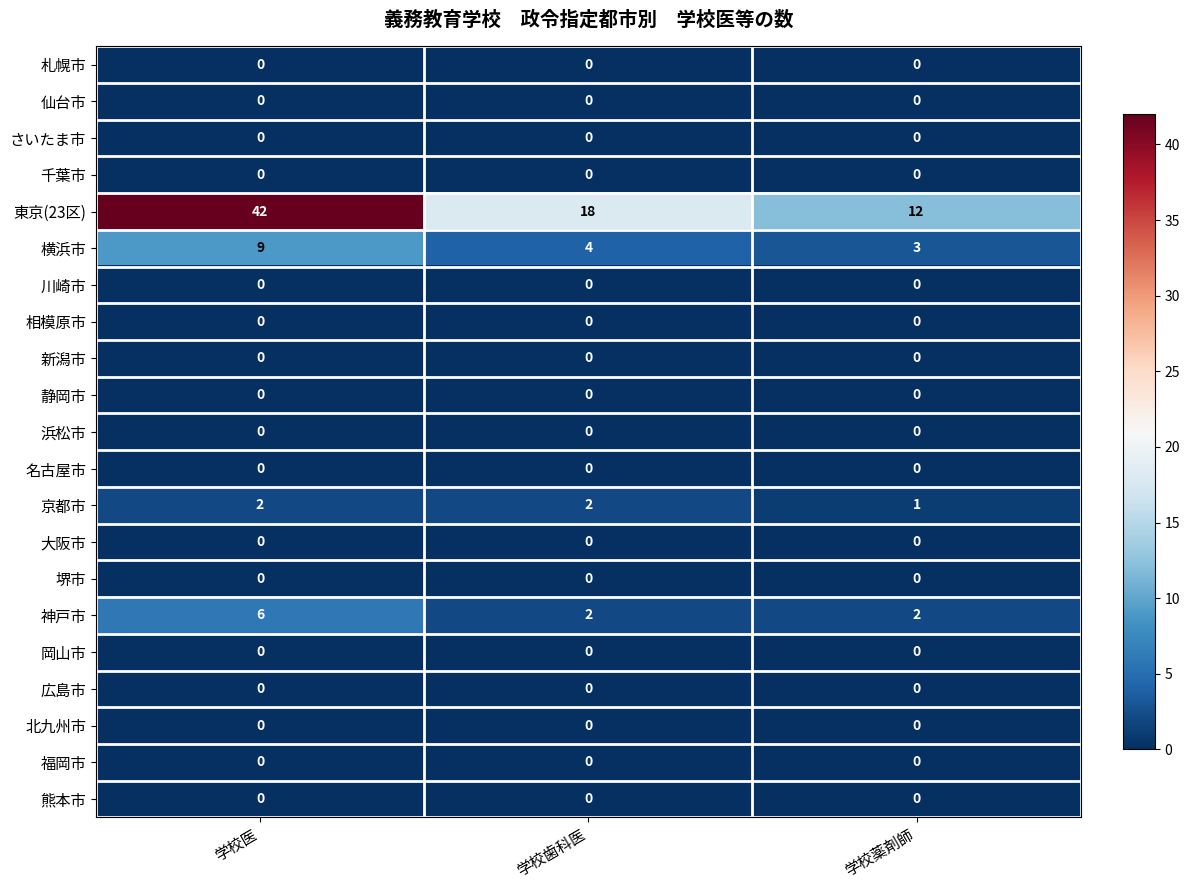

True or false: 静岡市 has a value of 0 at 学校薬剤師.

True